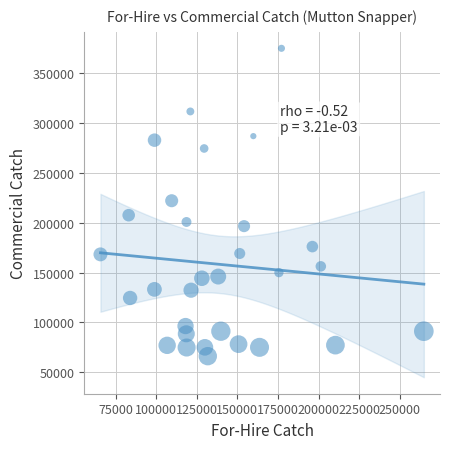

What is the range of Y values (max minus min)?

308683